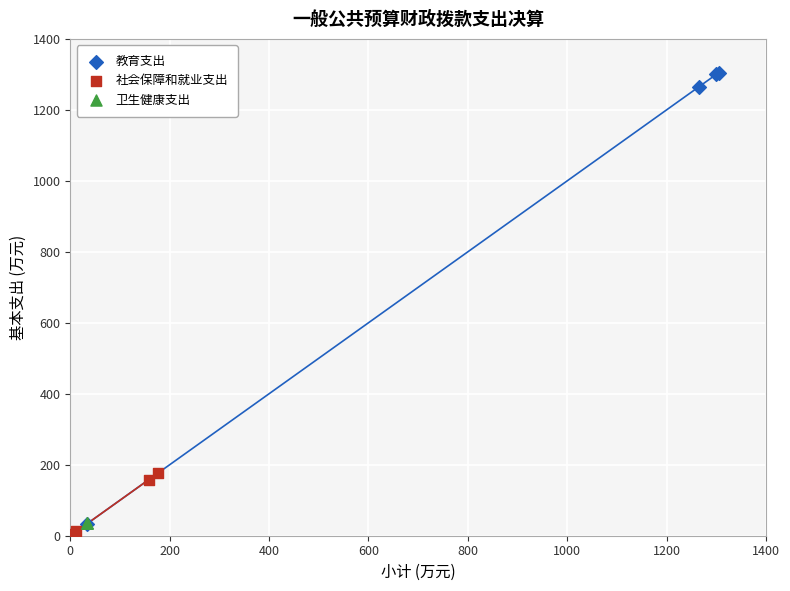

Which series contains the highest Y value?

教育支出